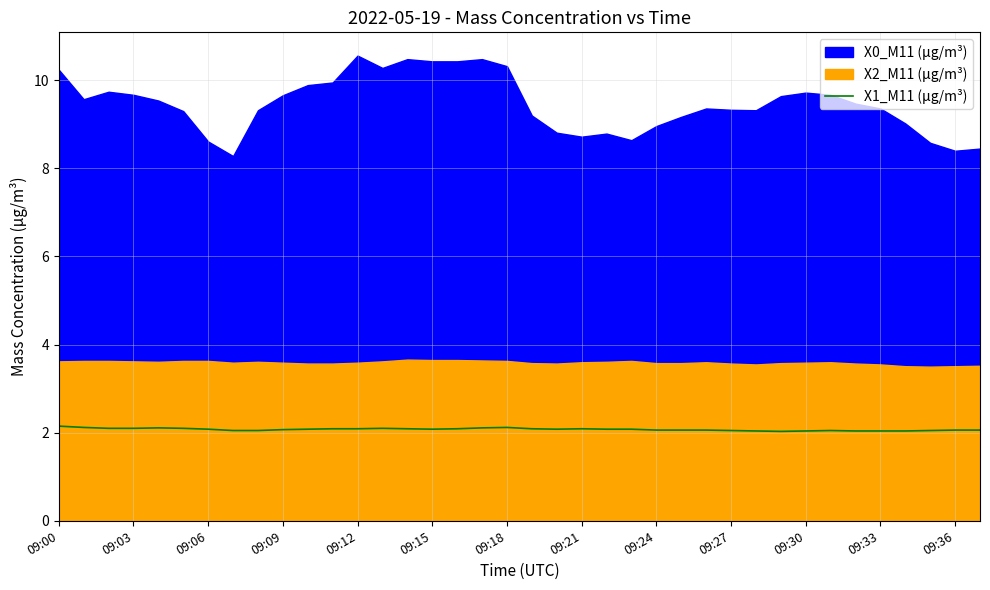

What is the label of the 24th point from the left?

23